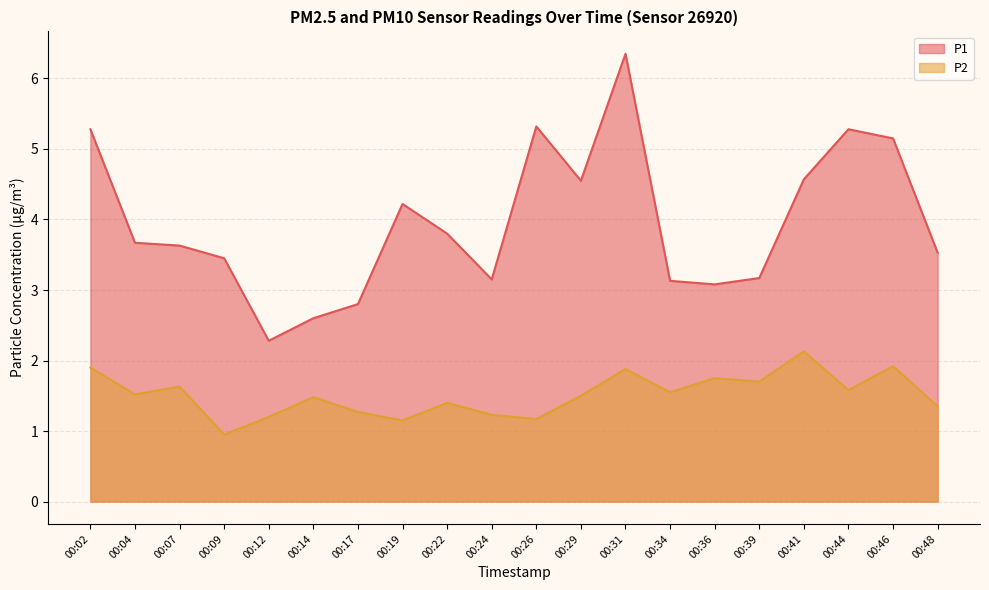

True or false: P2 and P1 cross at least once.

False